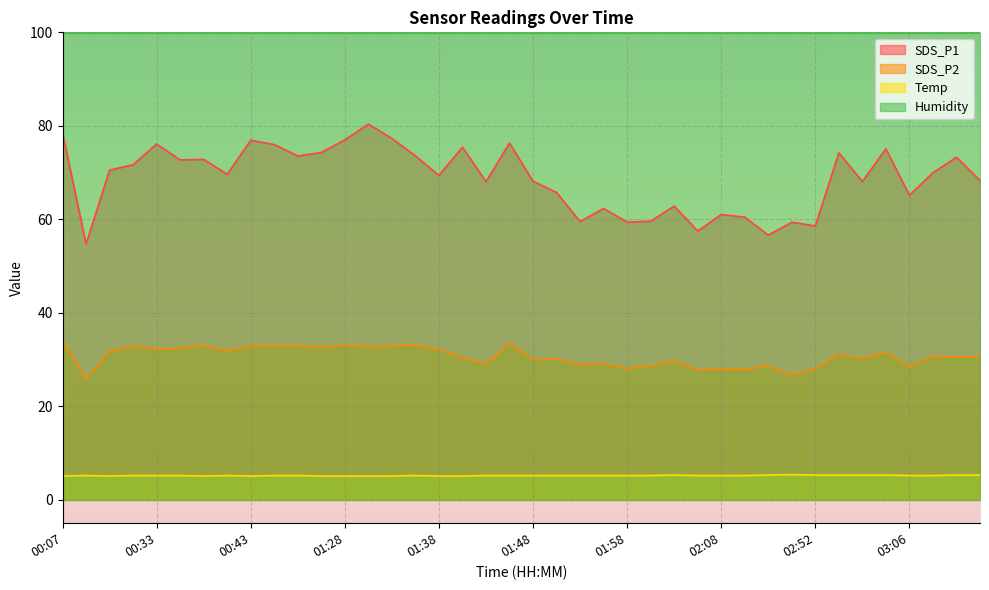

Which series has the largest total across all categories?

Humidity